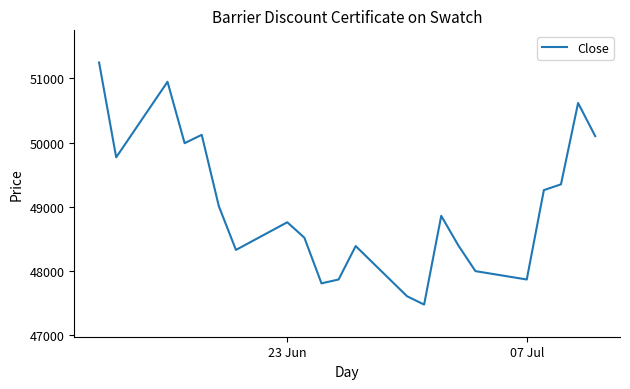

What is the minimum value shown in the chart?

47480